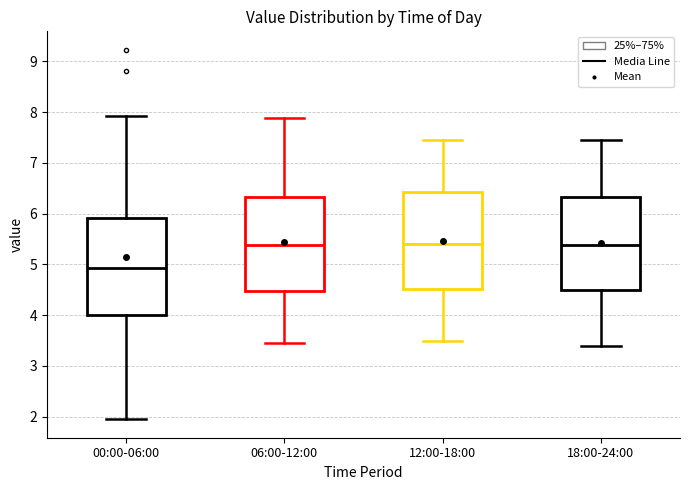

Reading left to right, read every box against the y-axis: the position of its median line, the range the box covers, and the ends of its whiskers. The values are not printed on the chart, so give them approximately, as read against the axis.

00:00-06:00: median 4.9, box 4.0 to 5.9, whiskers 2.0 to 7.9
06:00-12:00: median 5.4, box 4.5 to 6.3, whiskers 3.5 to 7.9
12:00-18:00: median 5.4, box 4.5 to 6.4, whiskers 3.5 to 7.5
18:00-24:00: median 5.4, box 4.5 to 6.3, whiskers 3.4 to 7.5